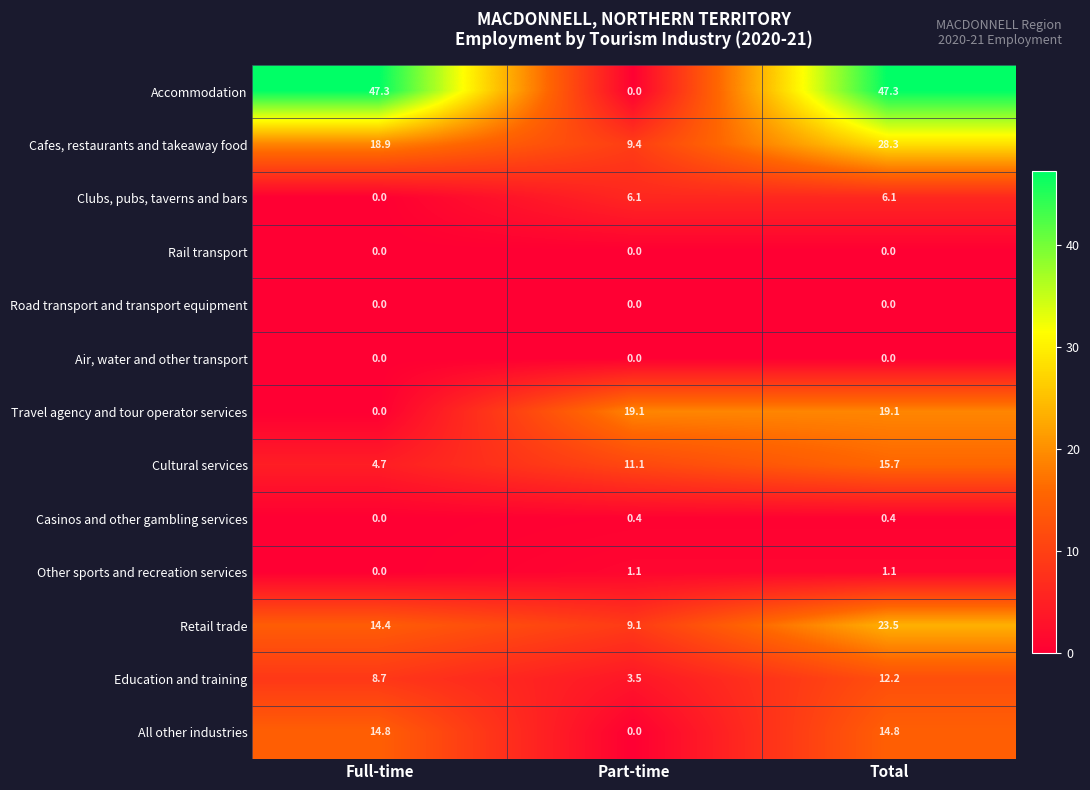

How many distinct data groups are displayed?

13